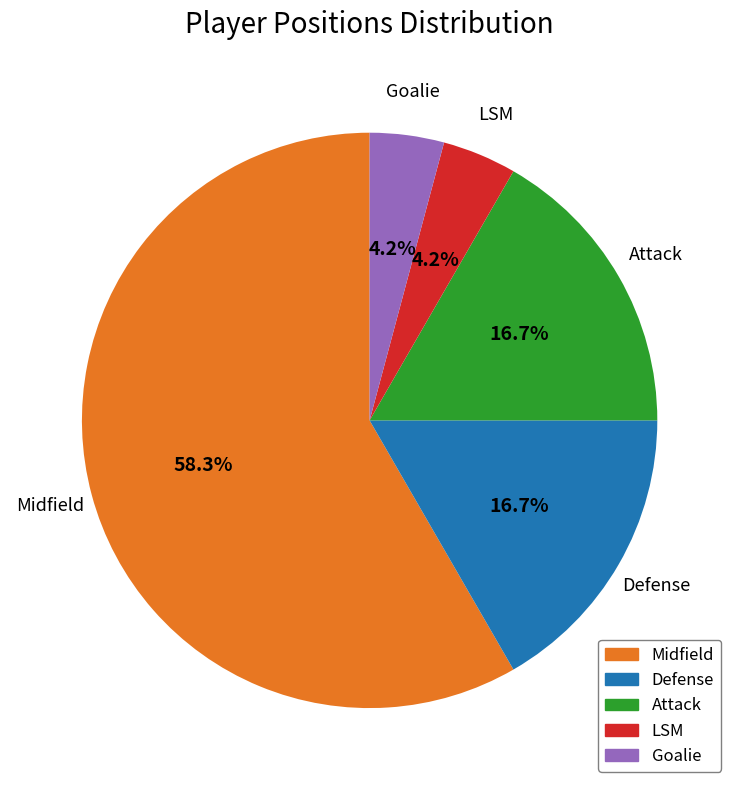

What is the ratio of the value at Defense to the value at Midfield?

0.3